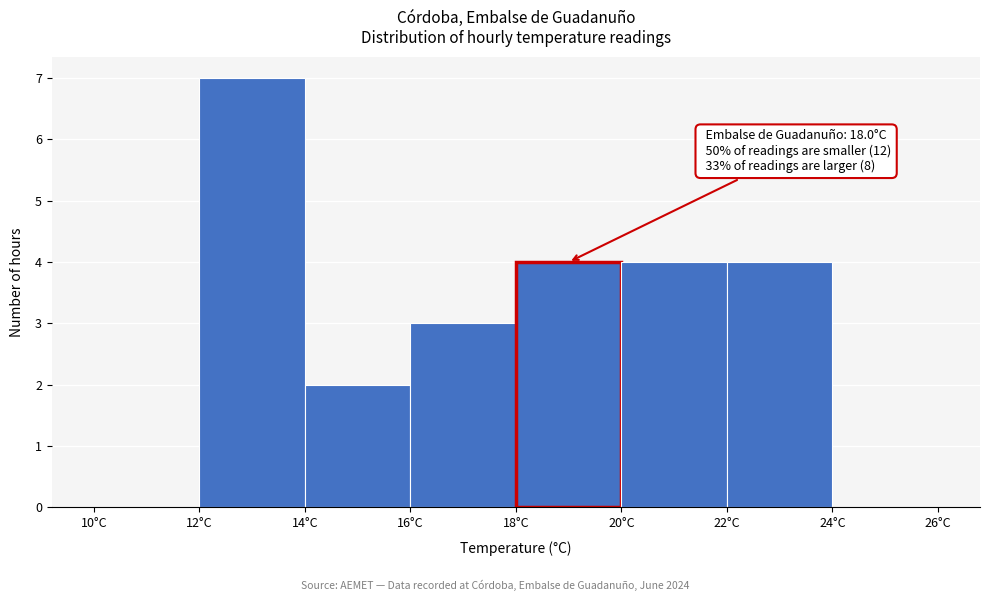

Over which range of the x-axis is the bar tallest?

12 to 14